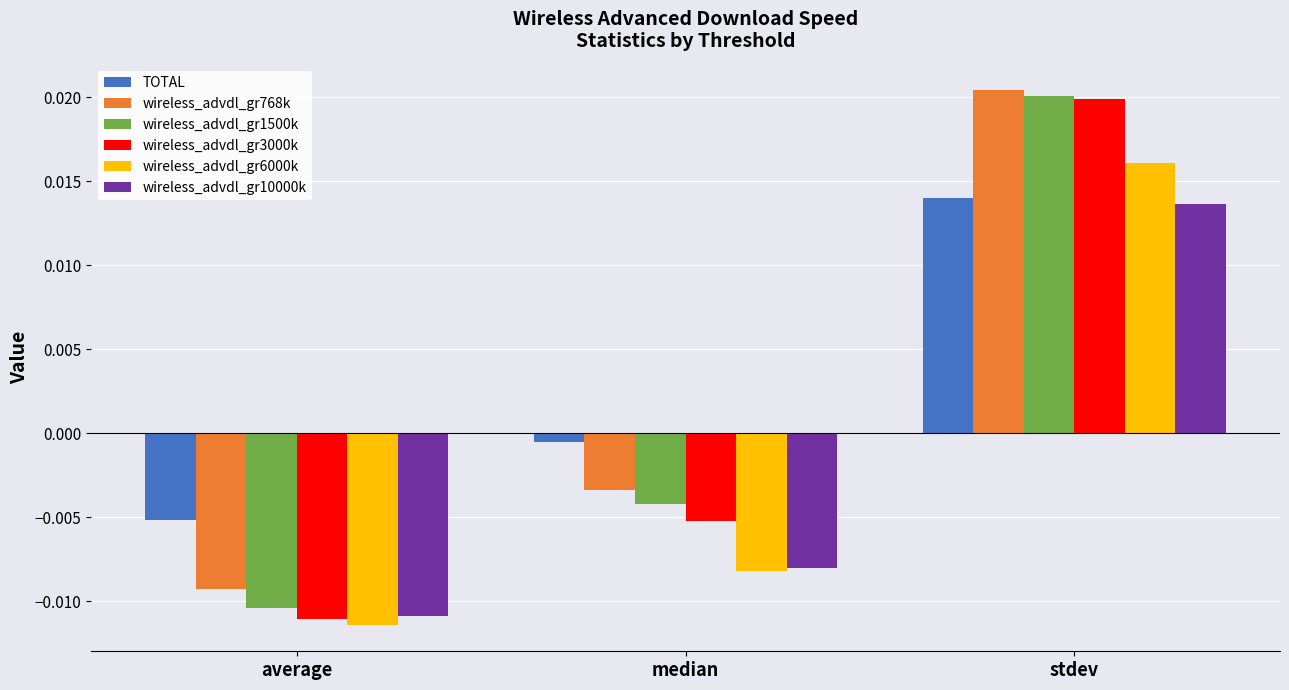

List the labels in order of wireless_advdl_gr10000k value, largest first.

stdev, median, average